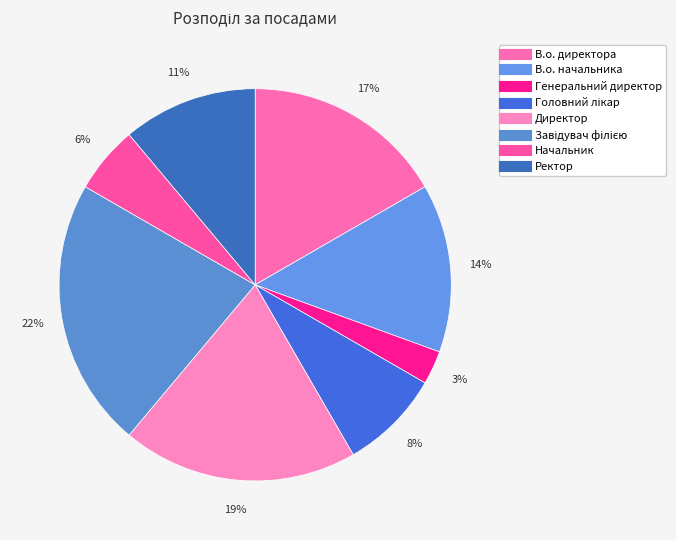

Is there a majority slice in this chart?

No